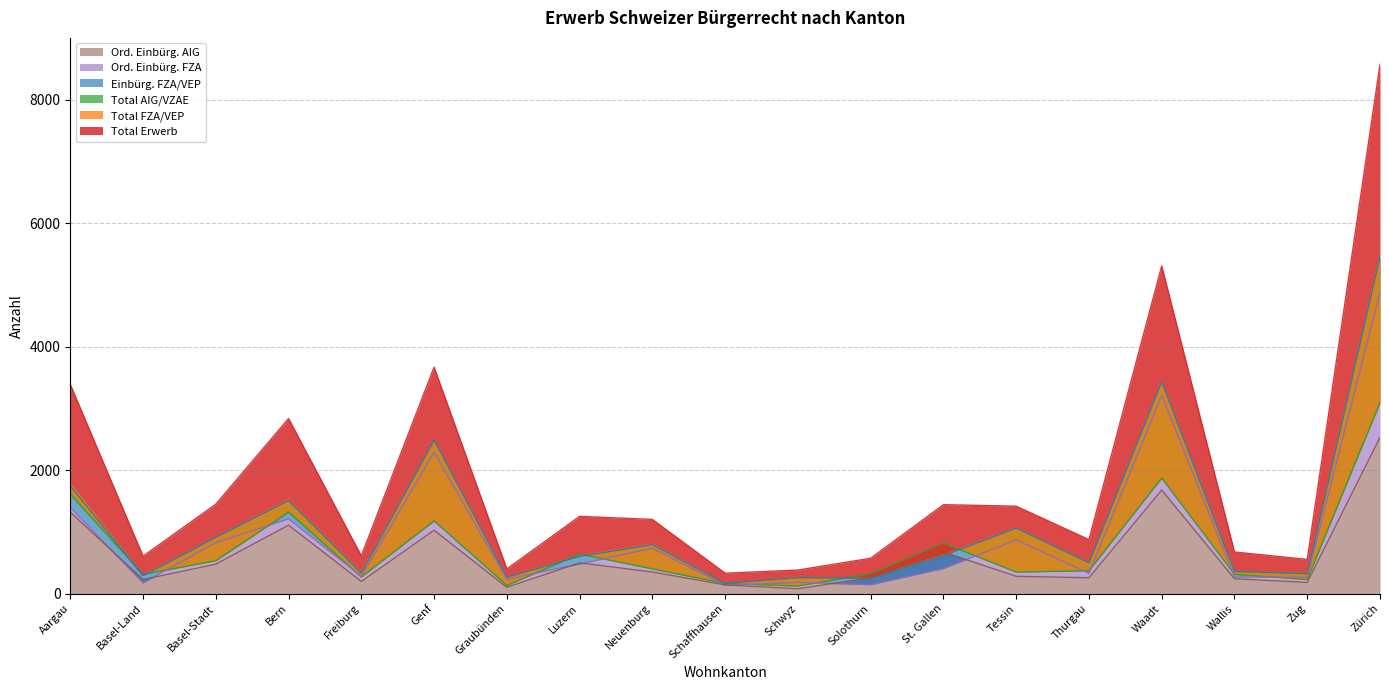

Where is Einbürg. FZA/VEP nearest to the value 2818?

Genf